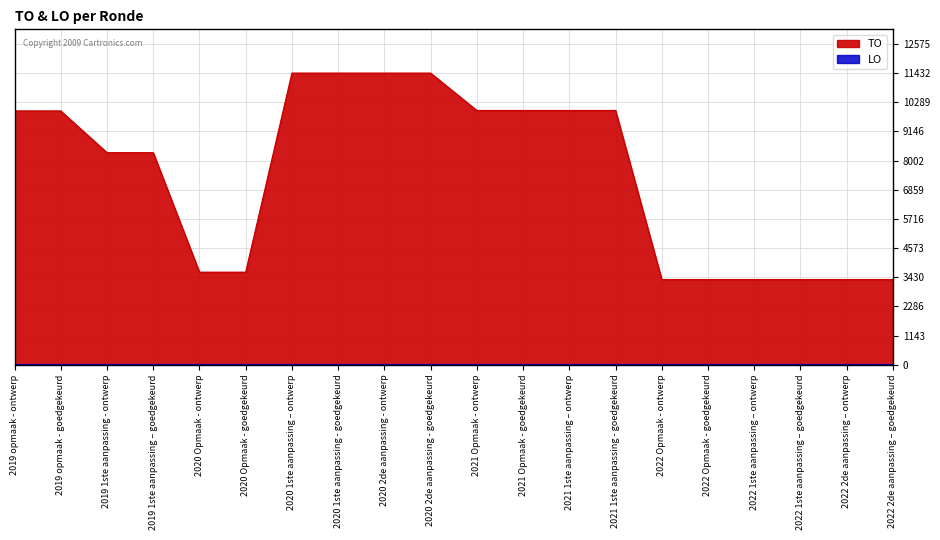

What is the sum of the values at 2022 Opmaak - ontwerp and 2021 Opmaak - goedgekeurd?

13308